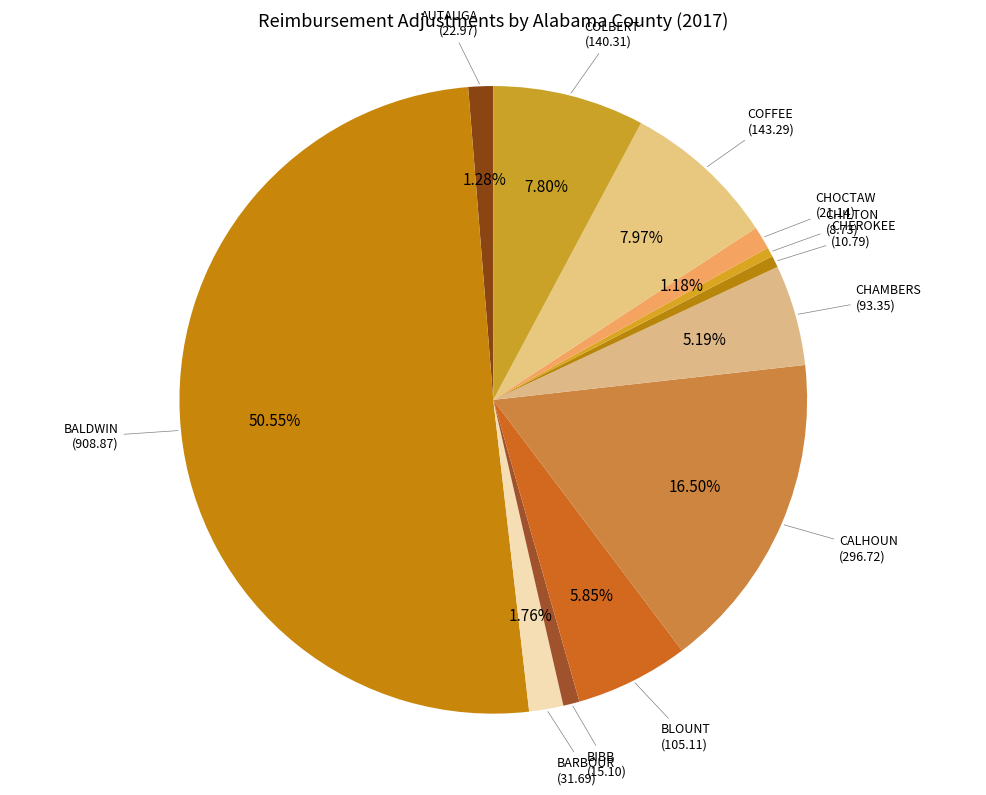

Which category has the biggest portion of the pie?

BALDWIN